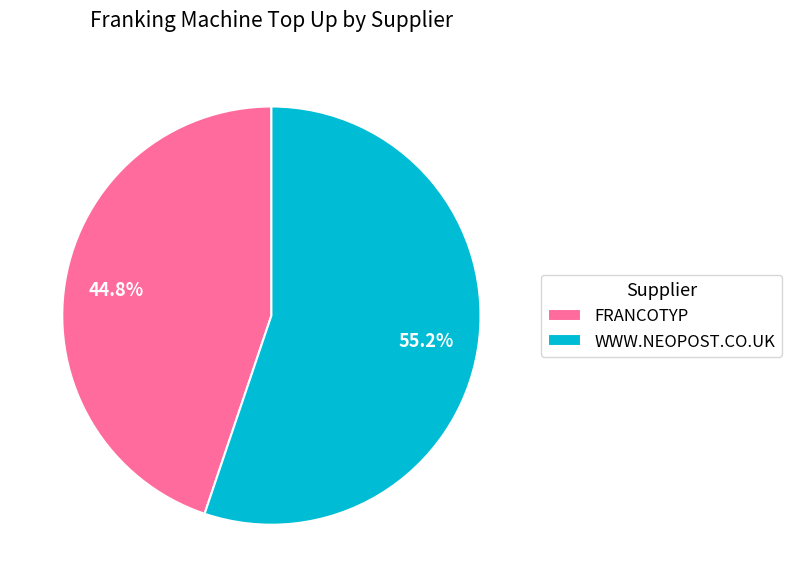

How many slices are in this pie chart?

2